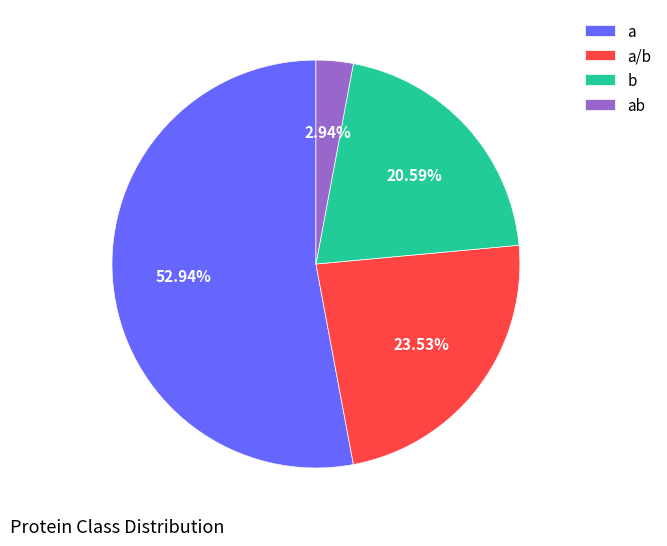

Is there a majority slice in this chart?

Yes